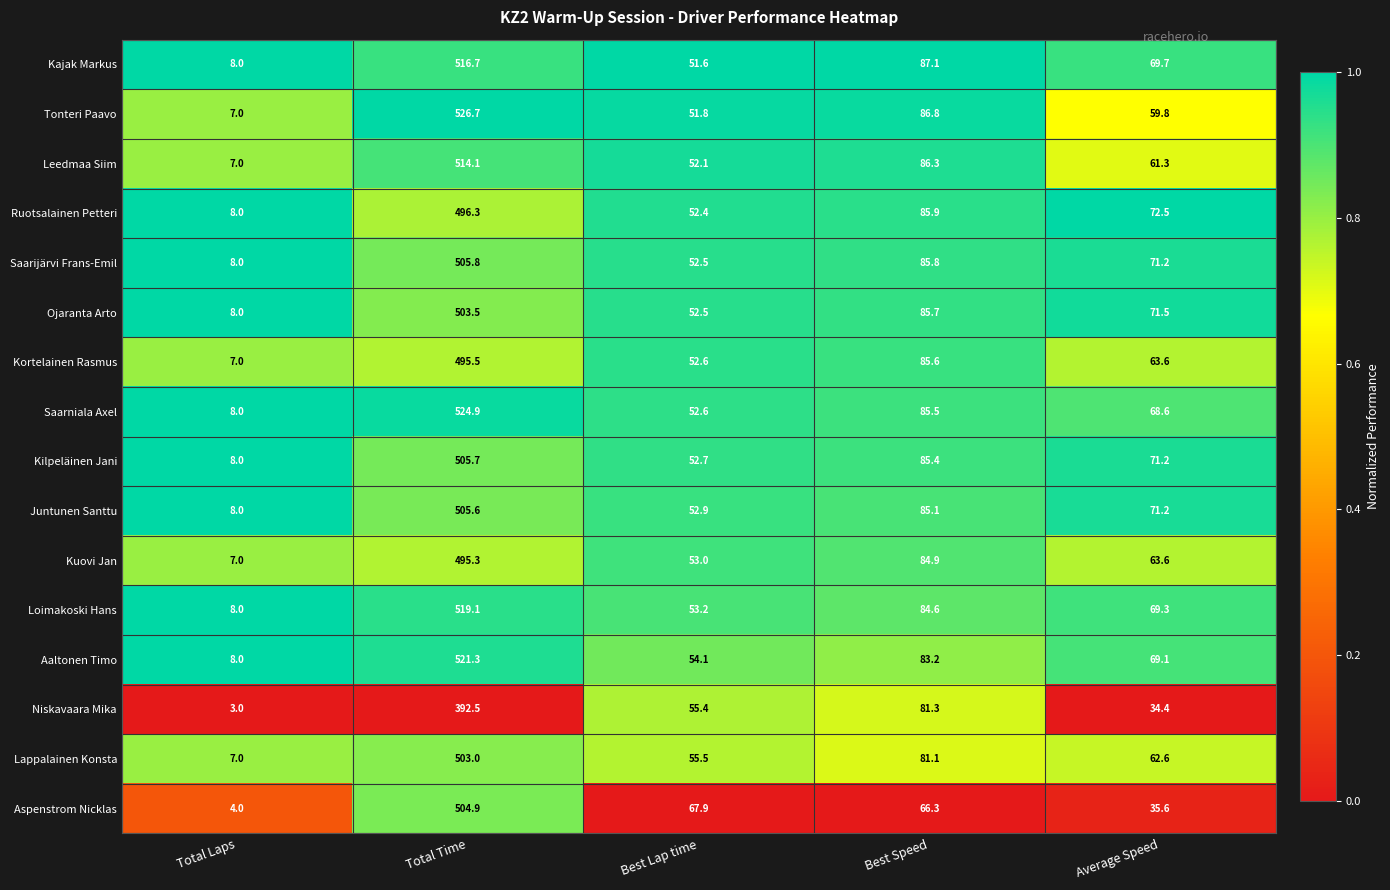

List the labels in order of Lappalainen Konsta value, smallest first.

Total Laps, Best Lap time, Average Speed, Best Speed, Total Time